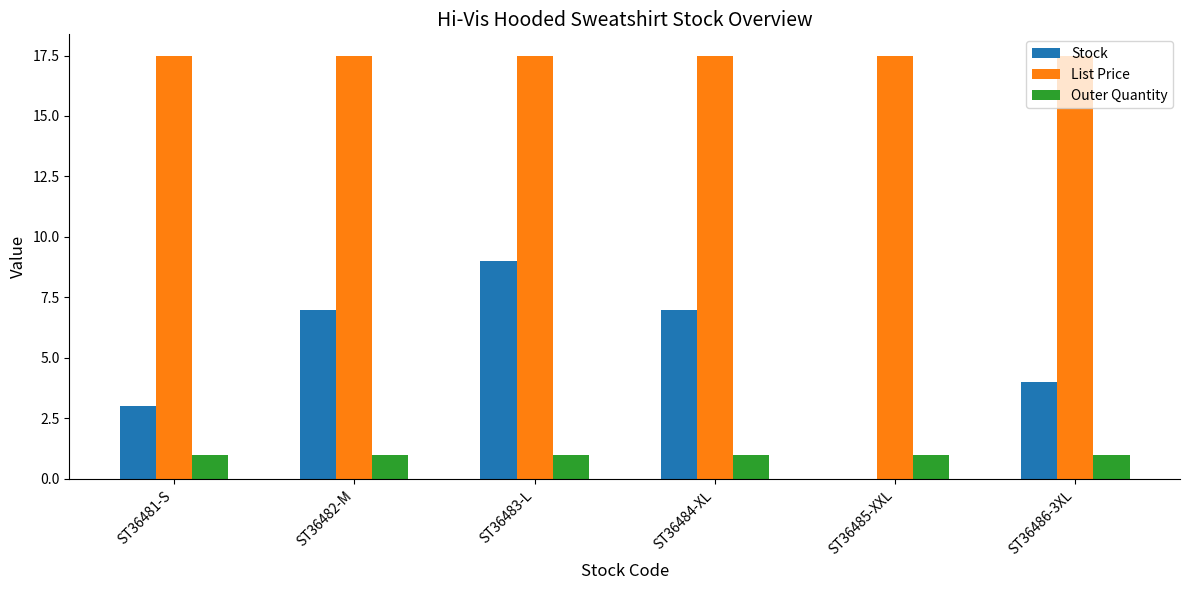

What is the sum of all List Price values?

105.0